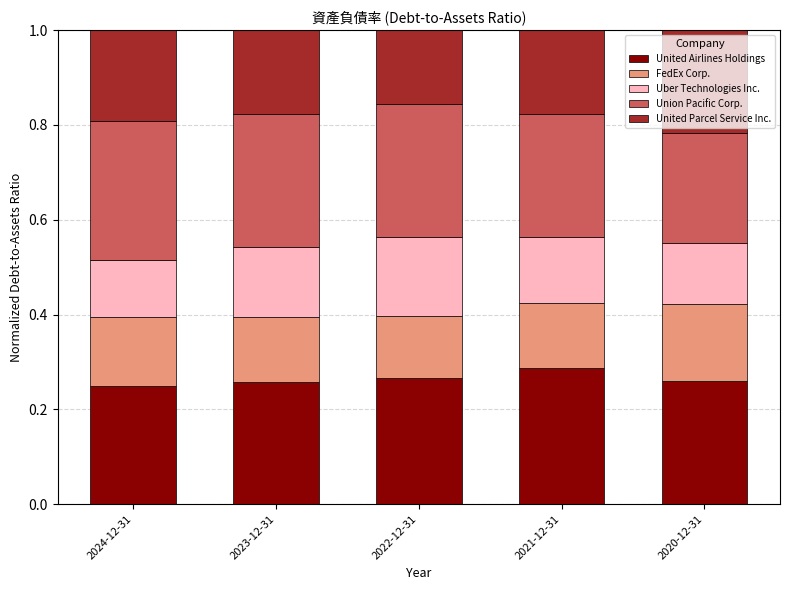

What is the total value across all series at 2021-12-31?

1.0